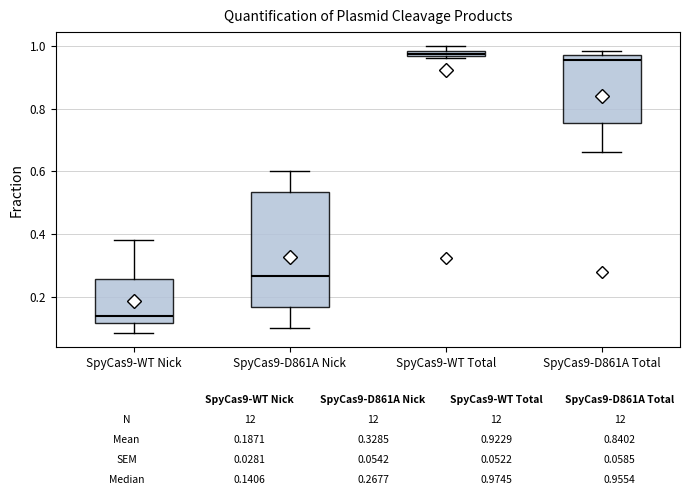

Comparing the boxes themselves (not the whiskers), which one is the tallest?

SpyCas9-D861A Nick